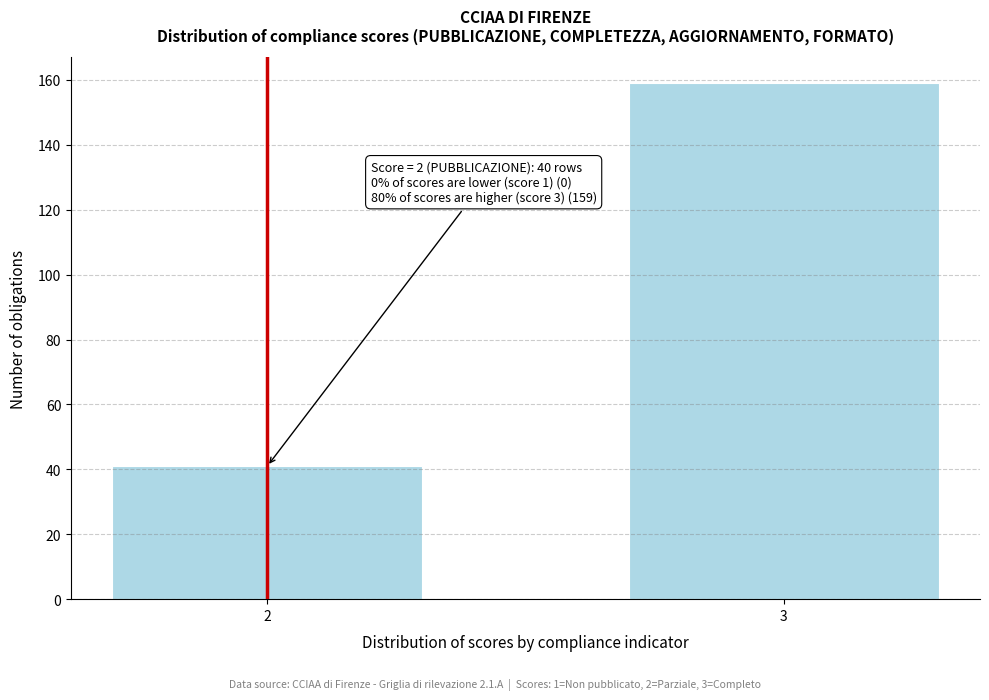

Reading right to left, list all the values displayed in this chart.

159	41